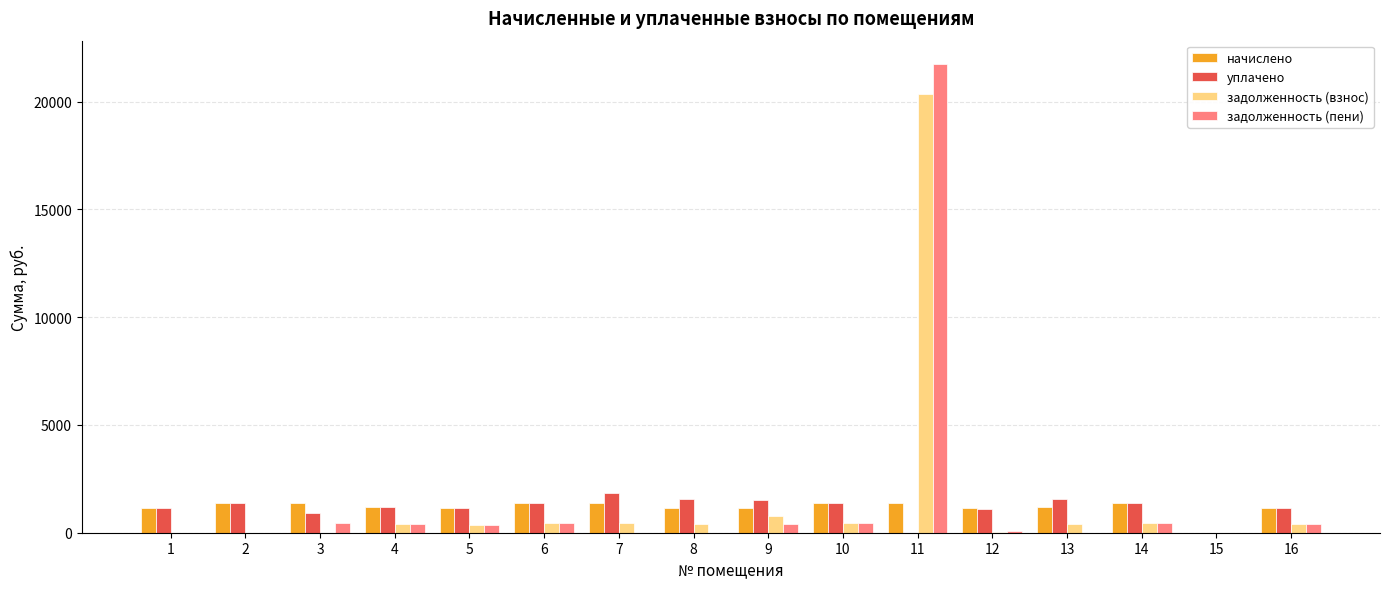

Is the value of начислено at 11 greater than the value of задолженность (пени) at 12?

Yes